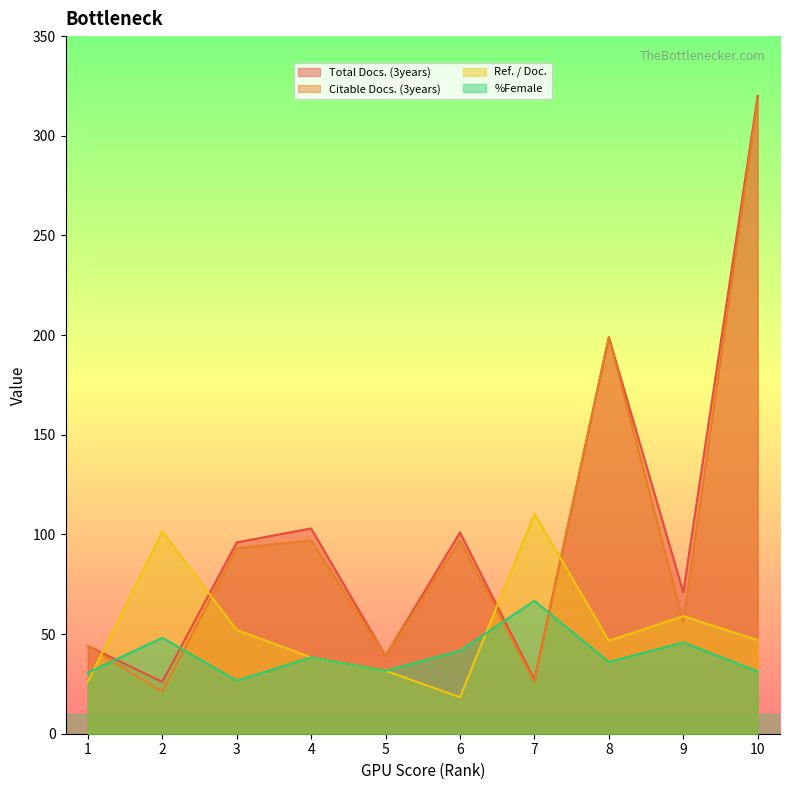

In %Female, how many points are lower than both neighbors (excluding endpoints)?

3